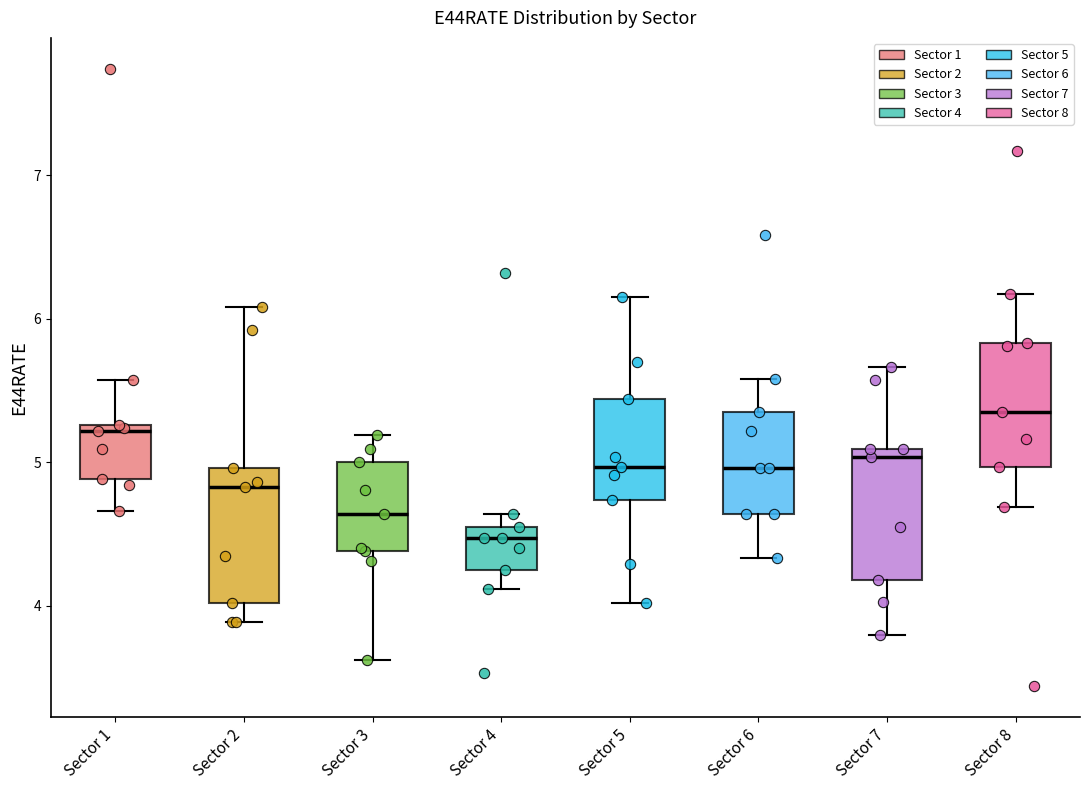

Where does the median line of the box for Sector 4 sit on the y-axis? The values are not printed on the chart, so give them approximately, as read against the axis.

4.5